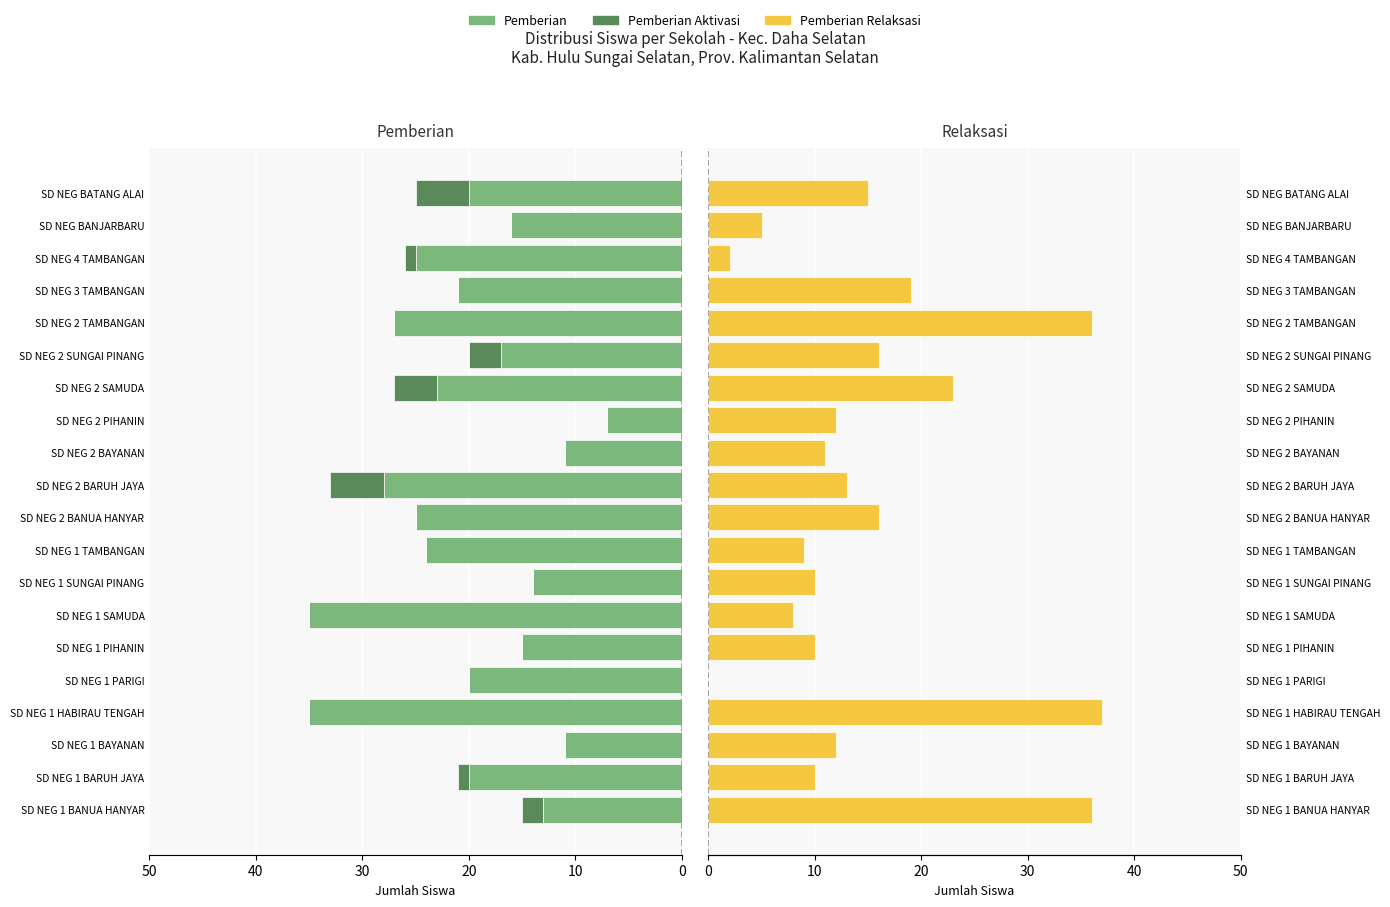

How many positive values does the Pemberian Aktivasi series have?

7